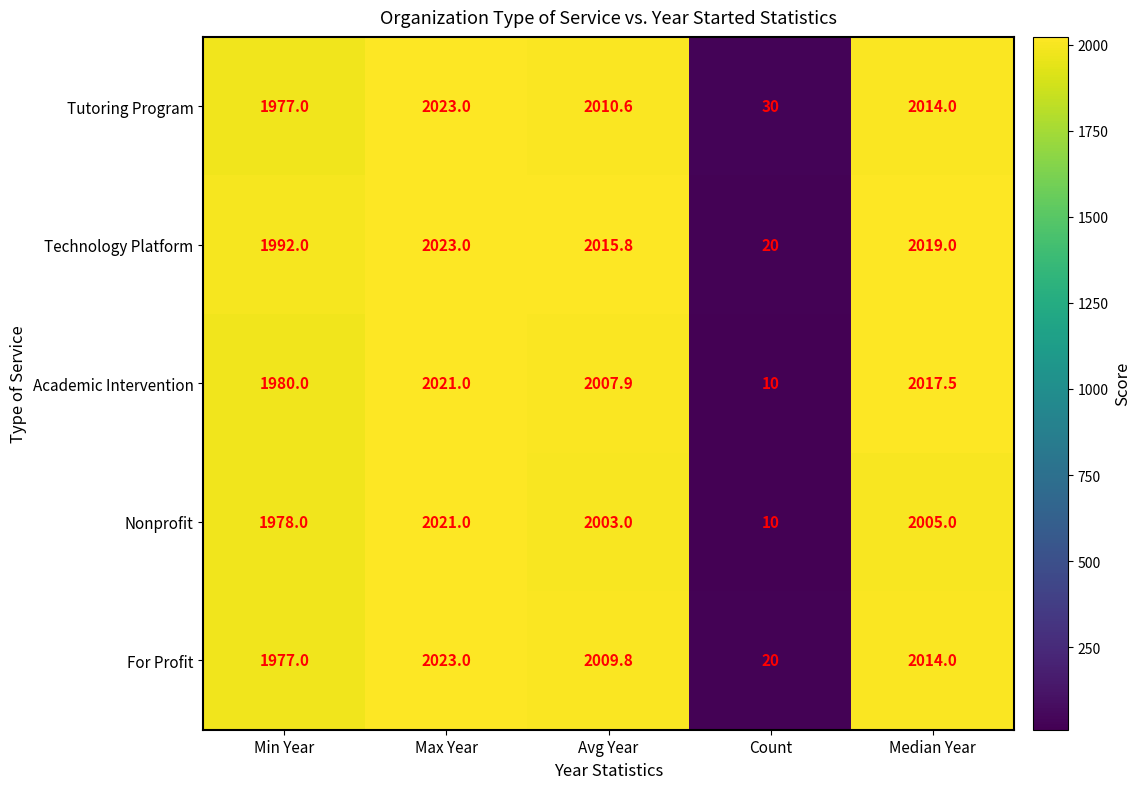

What is the spread (max minus min) of values at Min Year?

15.0